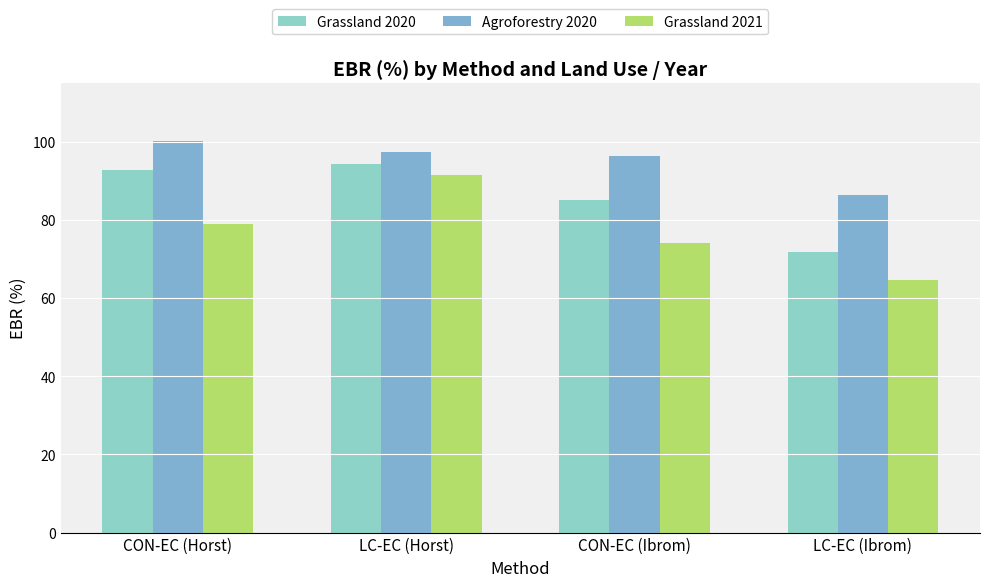

At which category is the sum across all series the highest?

LC-EC (Horst)